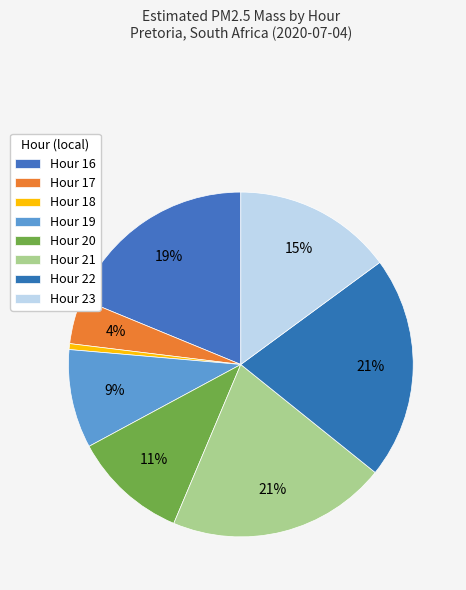

Is there any slice that represents more than half of the pie?

No